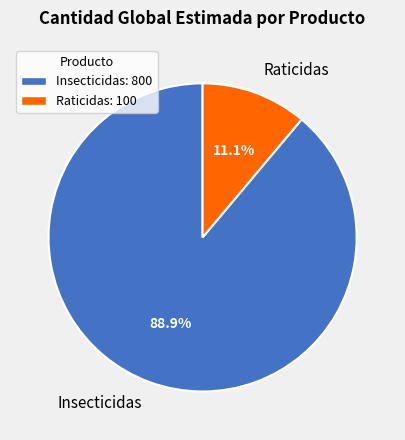

Combined, do Raticidas and Insecticidas account for over 50%?

Yes